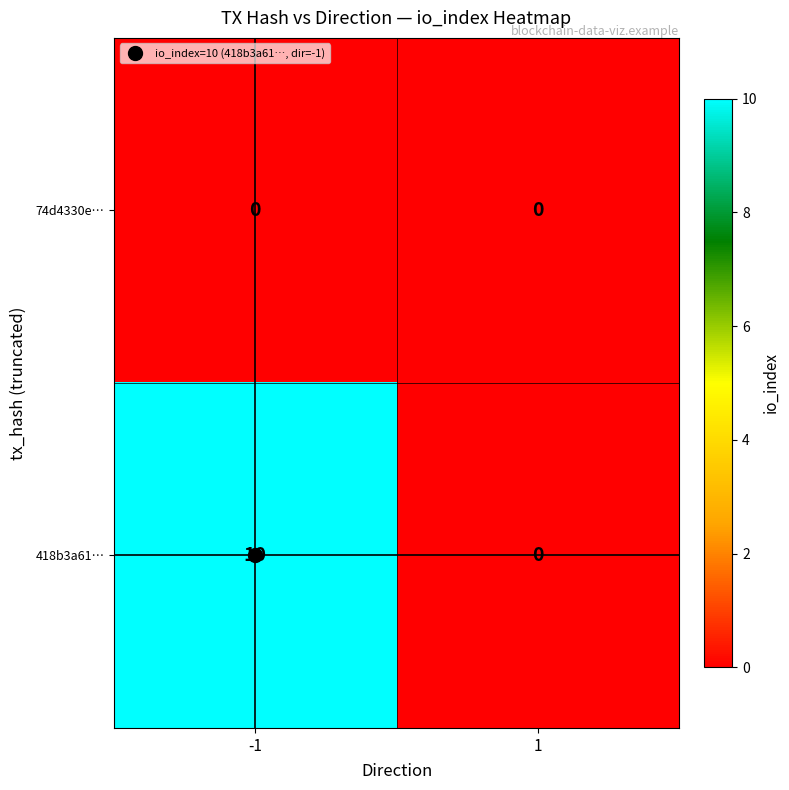

What is the average value of the 418b3a61… series?

5